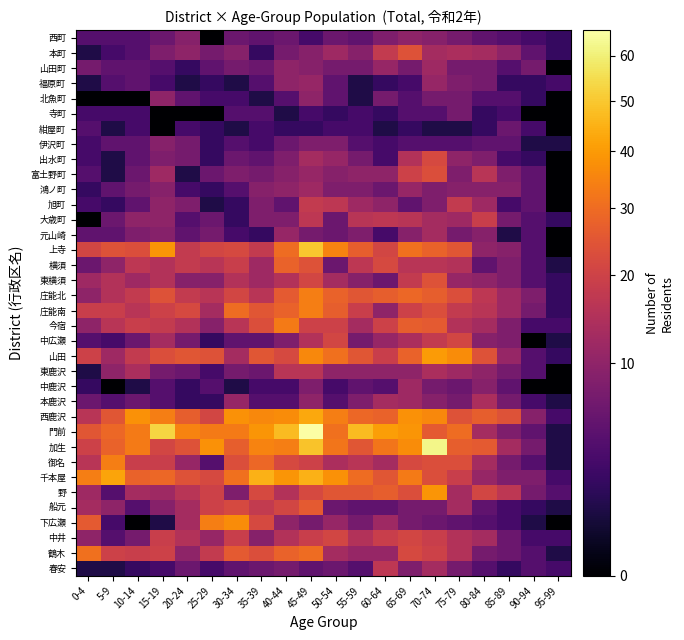

Rank the series by their maximum value, from lowest to highest.

紺屋町, 寺町, 伊沢町, 西町, 北魚町, 福原町, 山田町, 鴻ノ町, 中鹿沢, 元山崎, 本鹿沢, 東鹿沢, 春安, 旭町, 大歳町, 中広瀬, 中井, 出水町, 富土野町, 本町, 東横須, 船元, 横須, 鶴木, 今宿, 庄能北, 庄能南, 御名, 下広瀬, 野, 山田, 西鹿沢, 千本屋, 上寺, 加生, 門前